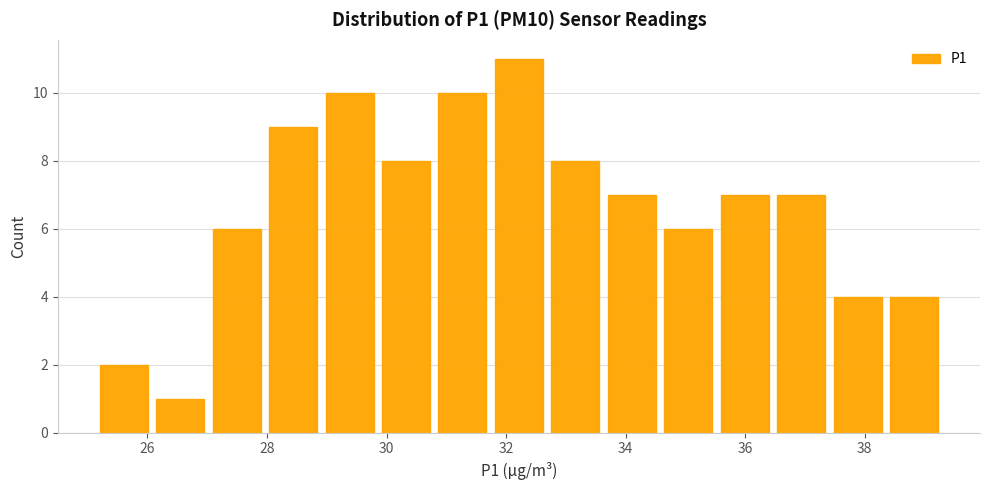

How tall is the bar that spans 31.8 to 32.6 on the x-axis? Neither the bar edges nor the heights are printed on the chart, so give them approximately, as read against the axes.

11